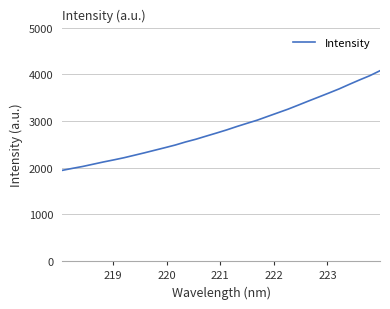

What is the greatest value displayed?

4076.8